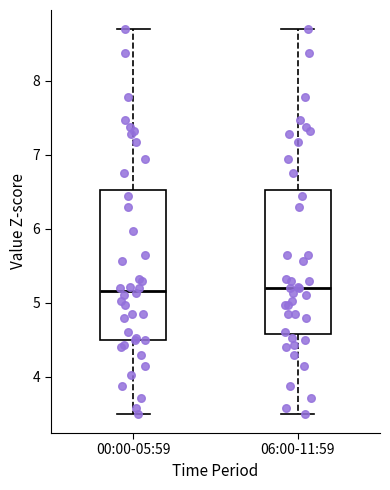

Reading left to right, read every box against the y-axis: the position of its median line, the range the box covers, and the ends of its whiskers. The values are not printed on the chart, so give them approximately, as read against the axis.

00:00-05:59: median 5.2, box 4.5 to 6.5, whiskers 3.5 to 8.7
06:00-11:59: median 5.2, box 4.6 to 6.5, whiskers 3.5 to 8.7